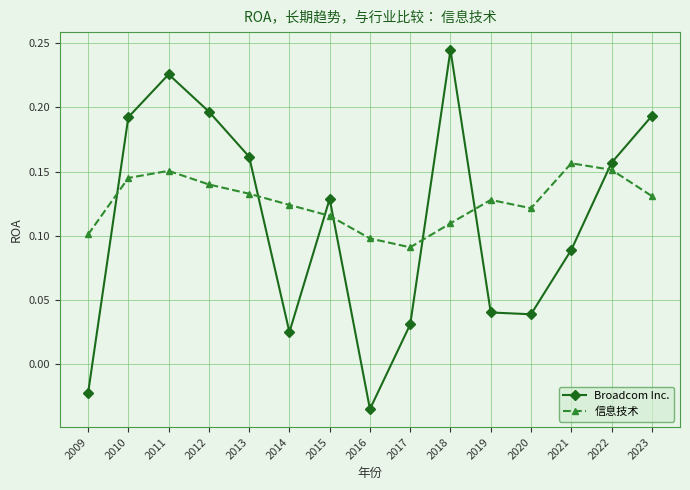

How many values in Broadcom Inc. are below zero?

2